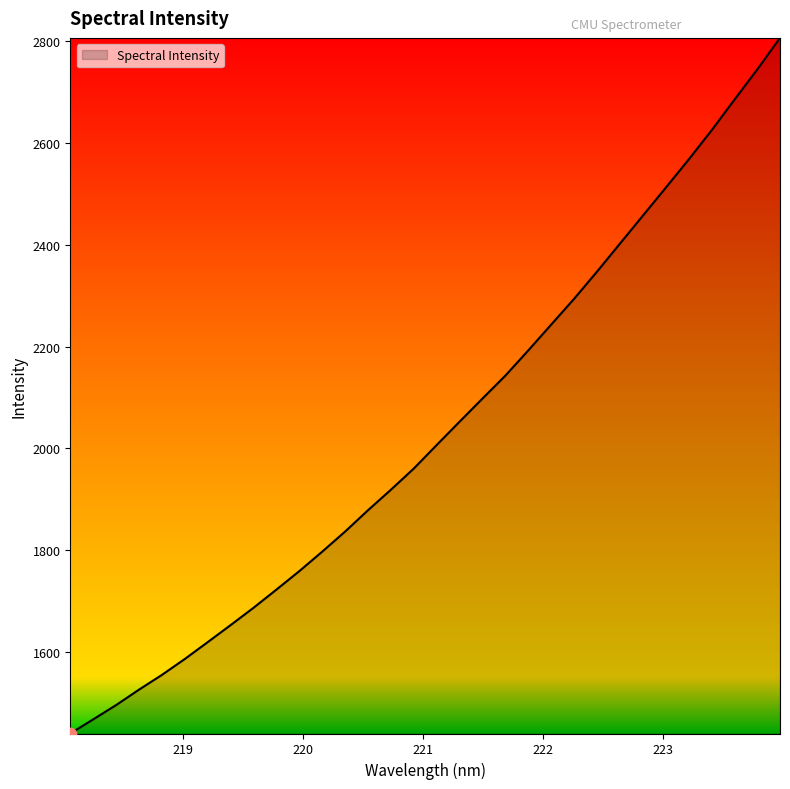

What is the minimum value shown in the chart?

1440.8